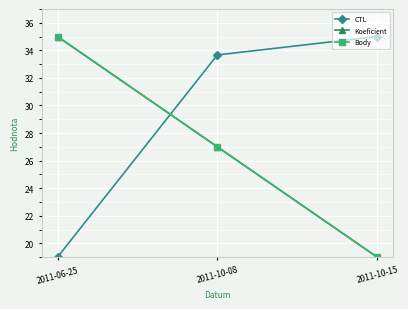

What is the highest value of the Body series?

35.0